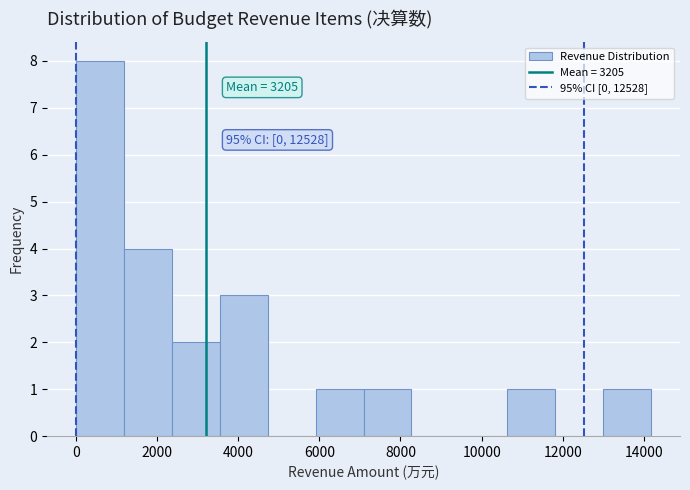

Over which range of the x-axis is the bar tallest?

0 to 1200